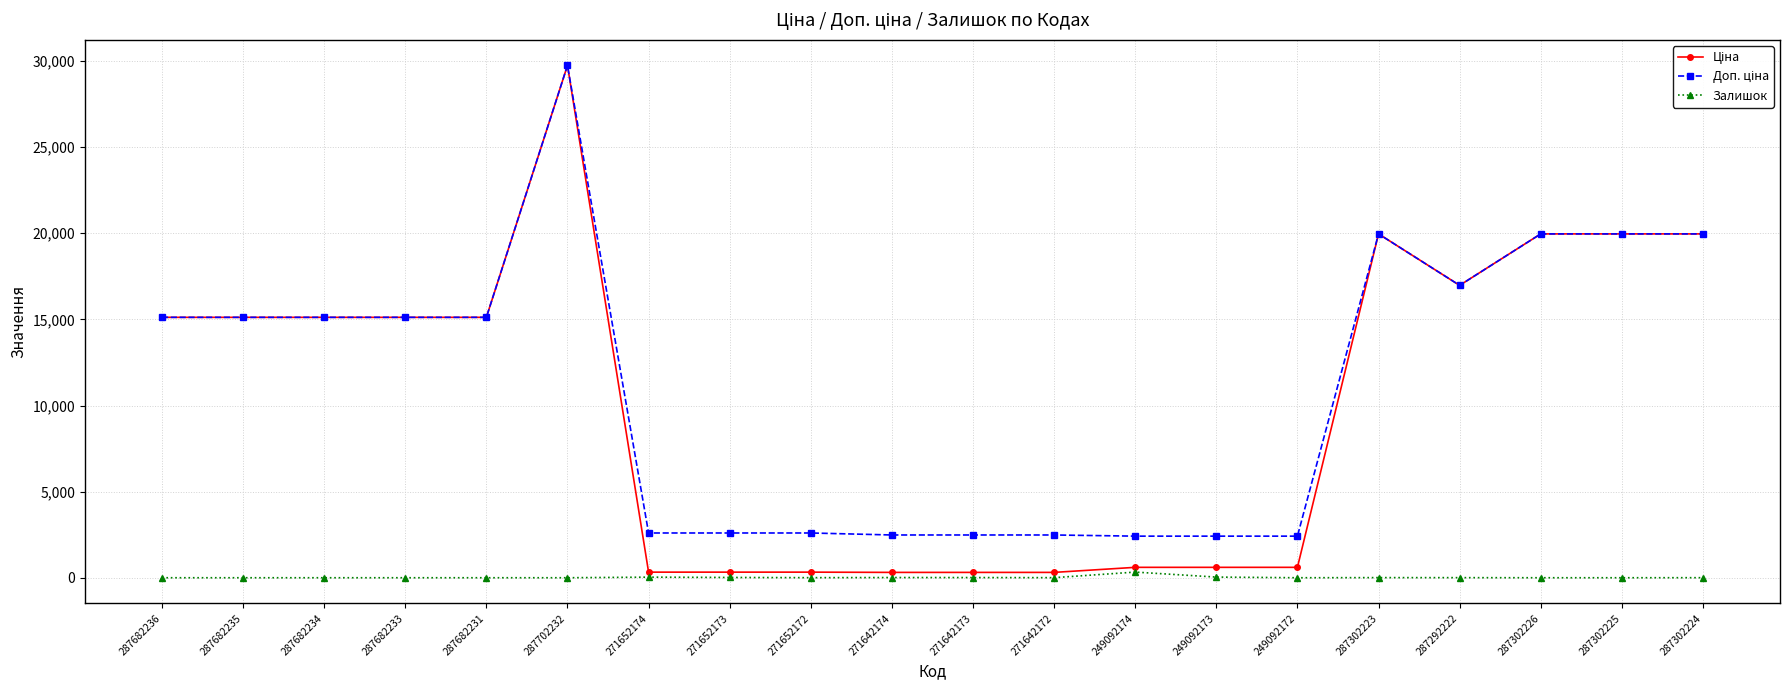

True or false: Залишок has more than 0 points higher than both neighbors.

True